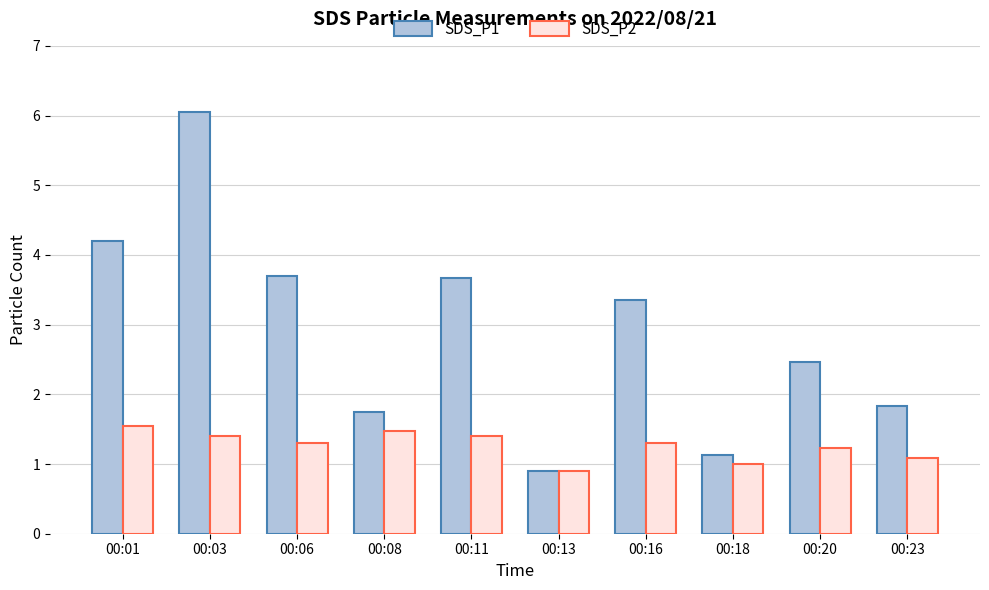

True or false: SDS_P2 has a value of 0.4 at 00:11.

False